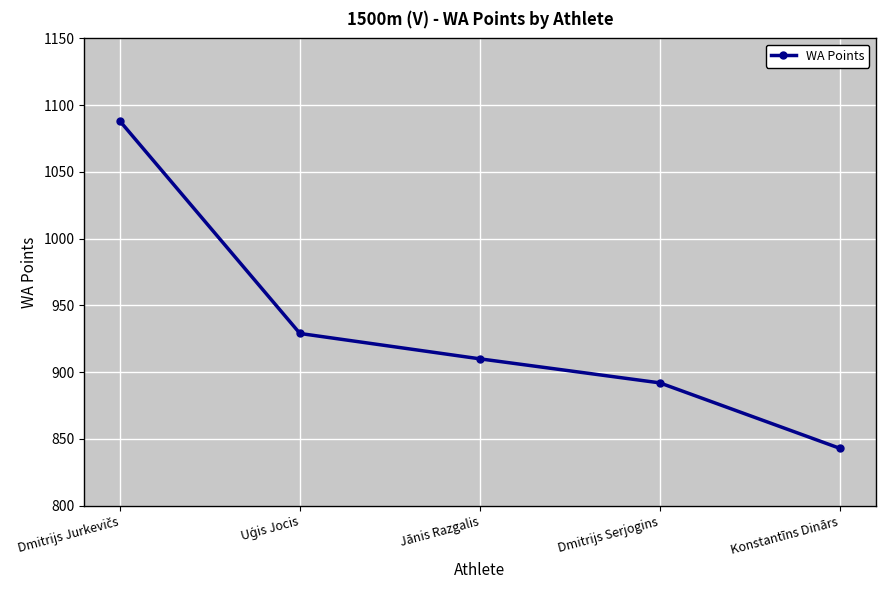

What is the minimum value shown in the chart?

843